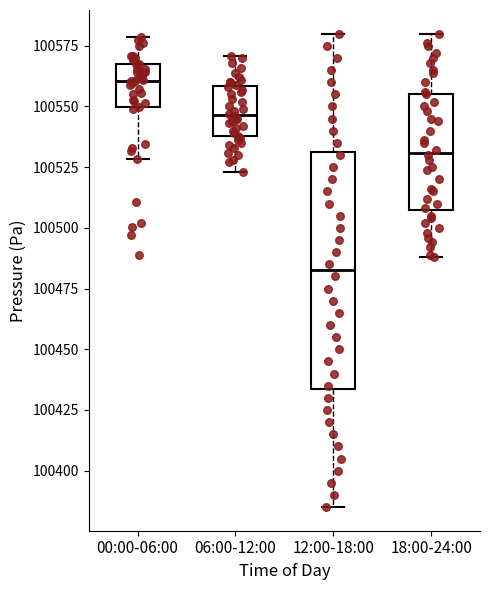

Reading left to right, transcribe this box plot: for each box, give where its median line is, the range the box spans, and where its two whiskers end, as read against the y-axis. The values are not printed on the chart, so give them approximately, as read against the axis.

00:00-06:00: median 100560, box 100550 to 100570, whiskers 100530 to 100580
06:00-12:00: median 100545, box 100540 to 100560, whiskers 100525 to 100570
12:00-18:00: median 100485, box 100435 to 100530, whiskers 100385 to 100580
18:00-24:00: median 100530, box 100505 to 100555, whiskers 100490 to 100580